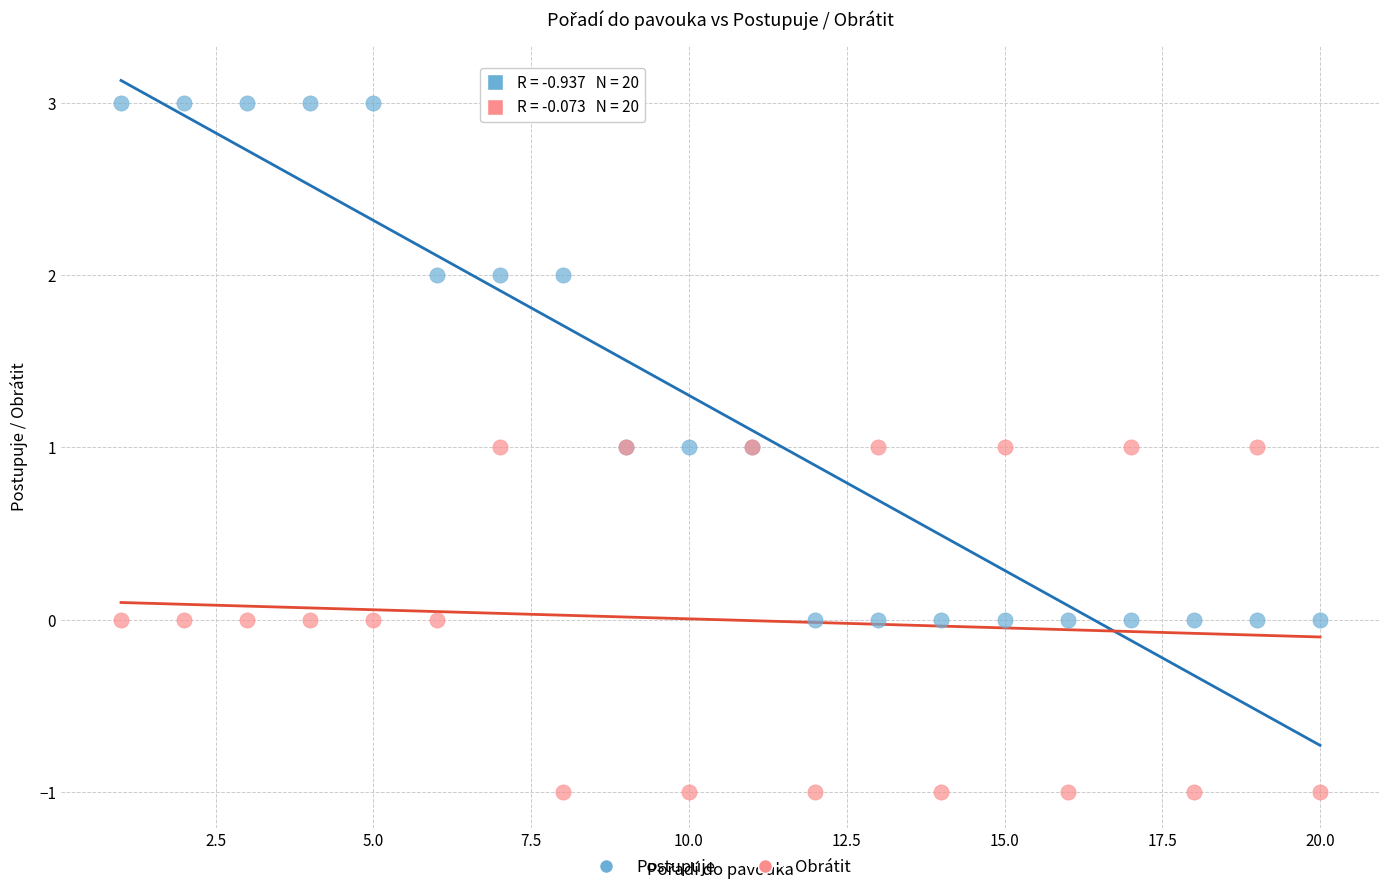

Which series has the largest Y range (max minus min)?

Postupuje